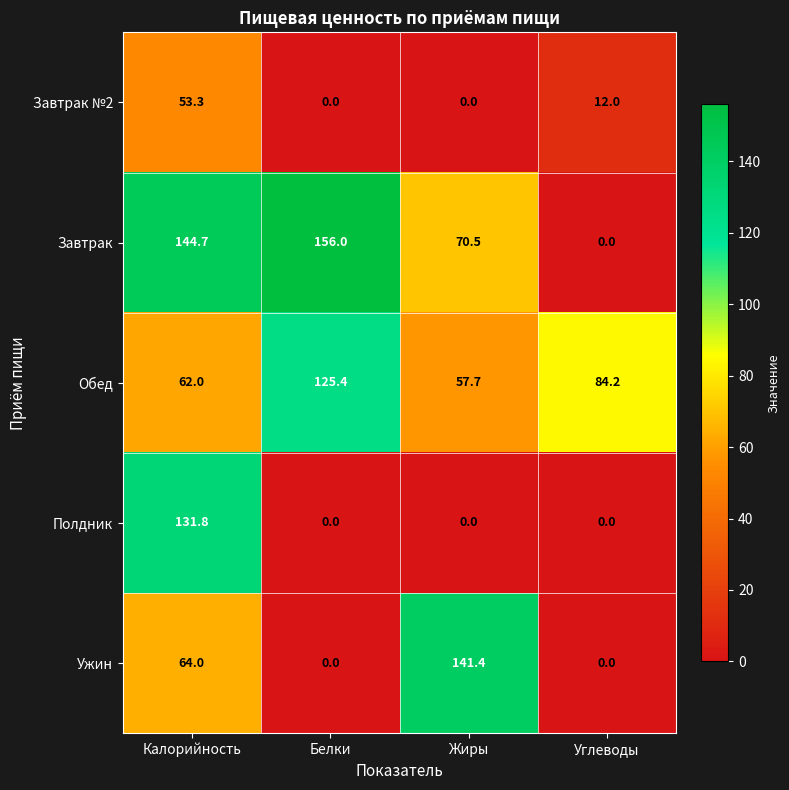

At which label is Ужин closest to 70?

Калорийность